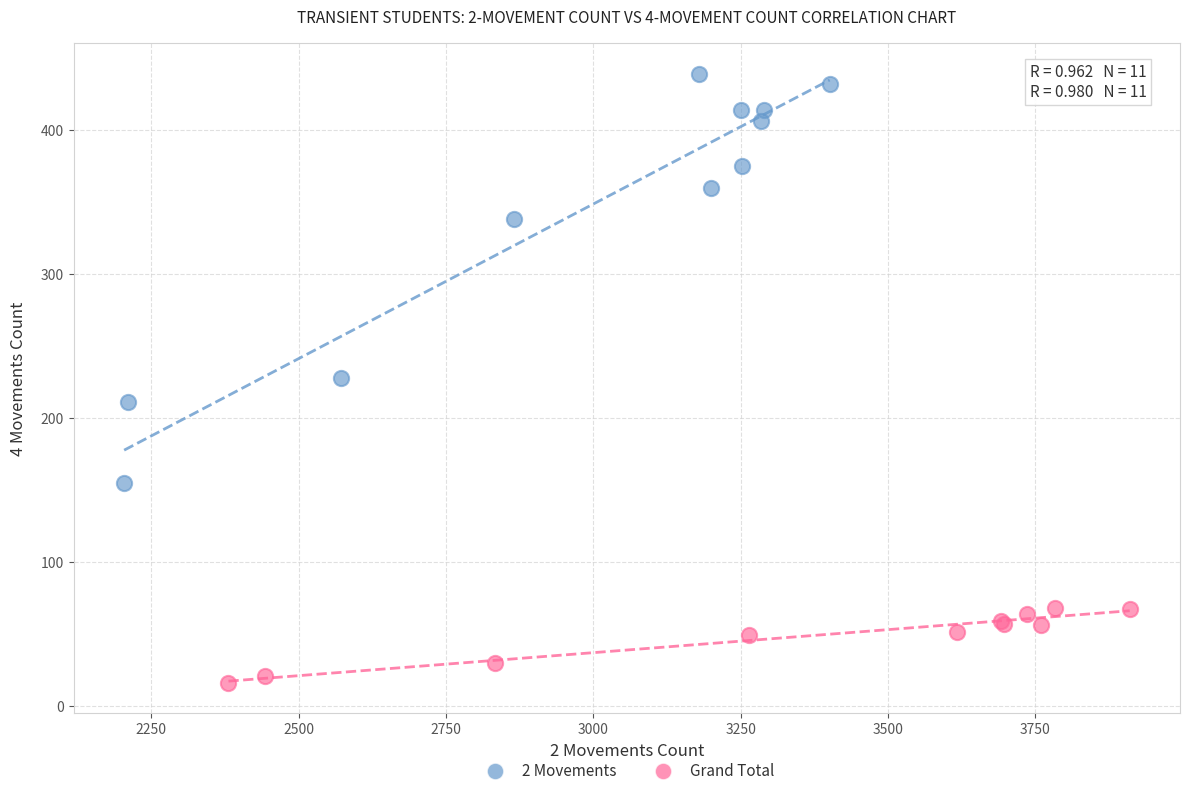

Which series contains the highest Y value?

2 Movements